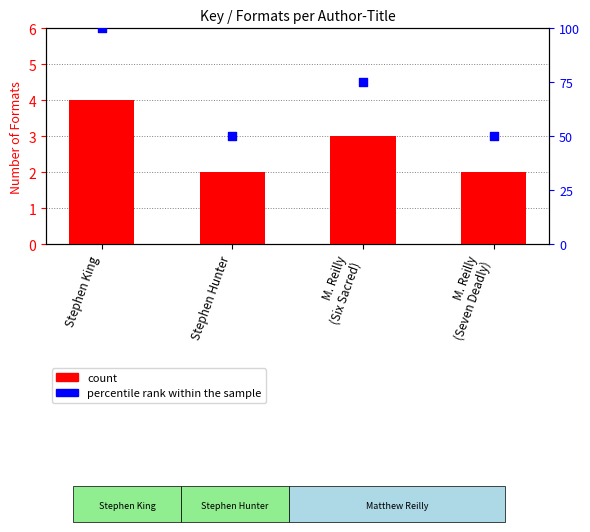

At how many categories does at least one series exceed 24?

4